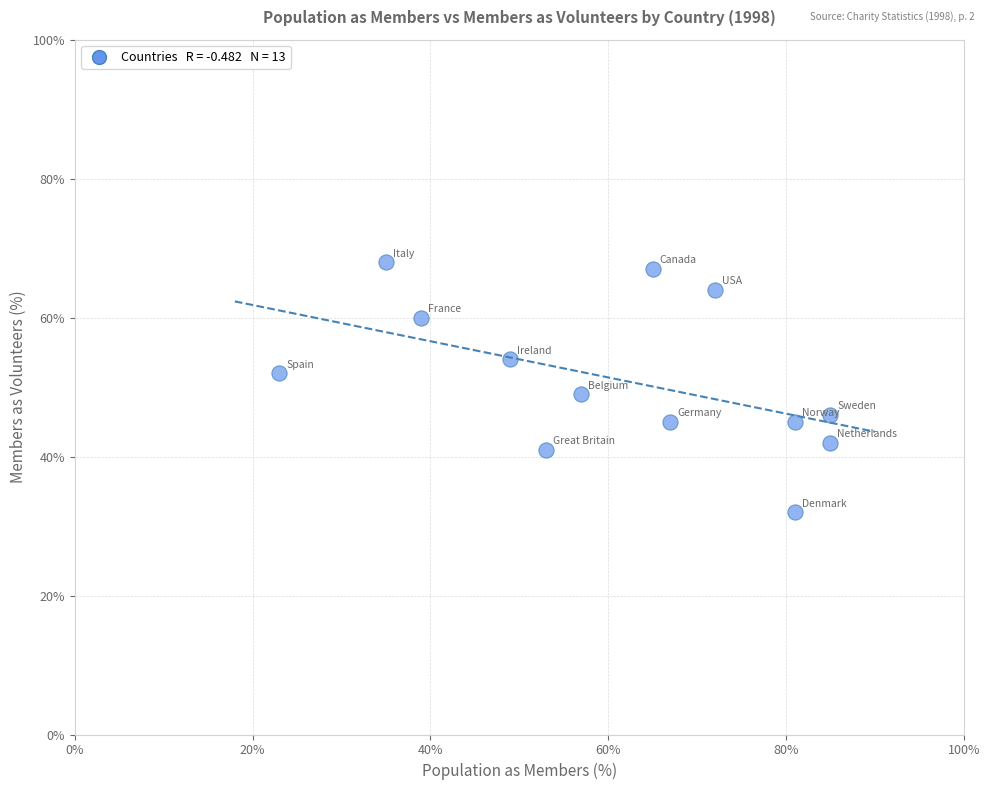

What is the range of X values (max minus min)?

62